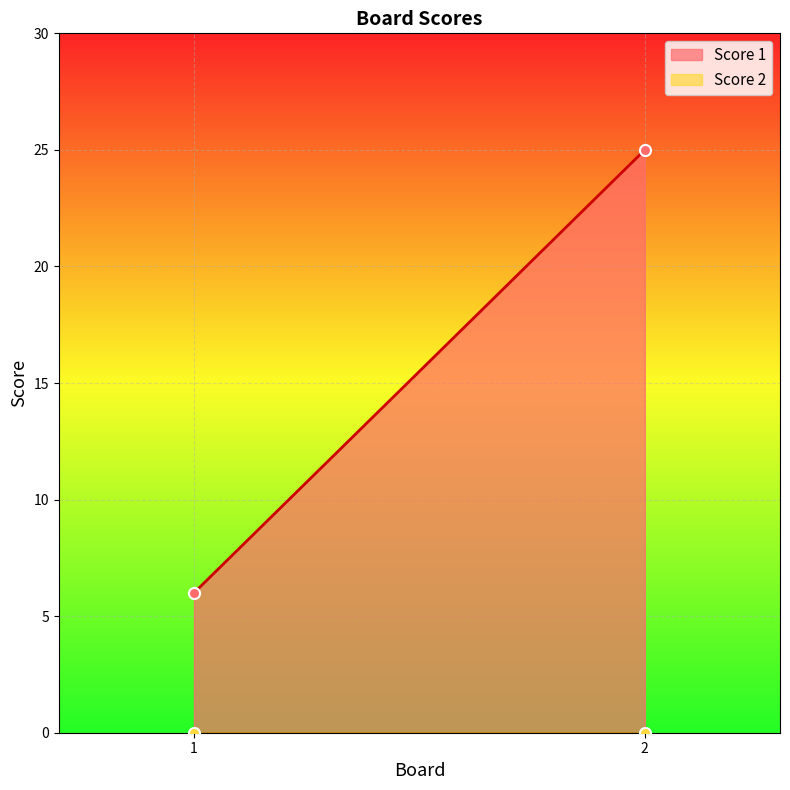

Reading left to right, extract all data points from this chart.

Score 1: 6	25
Score 2: 0	0